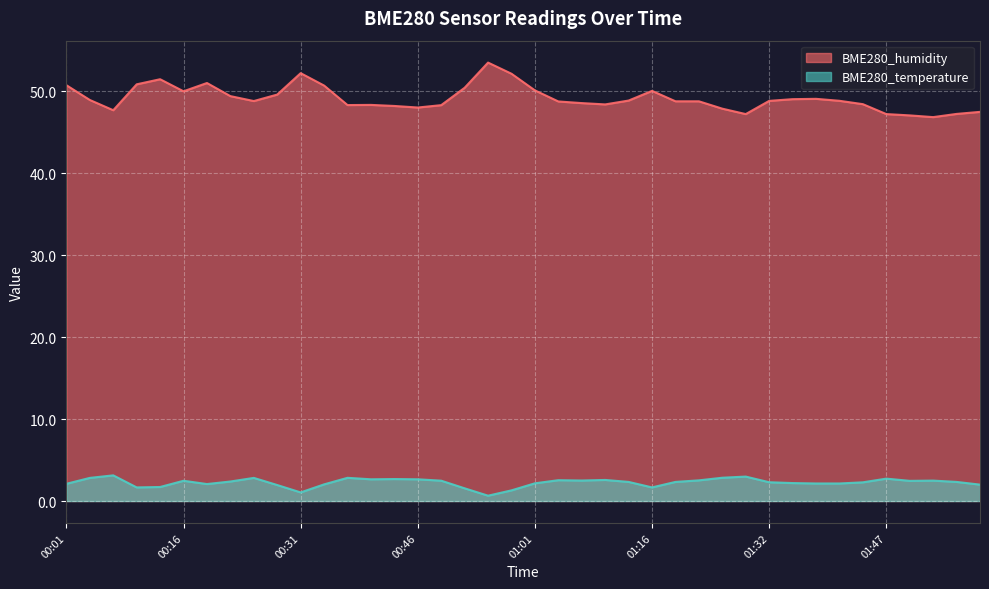

True or false: BME280_temperature and BME280_humidity cross at least once.

False